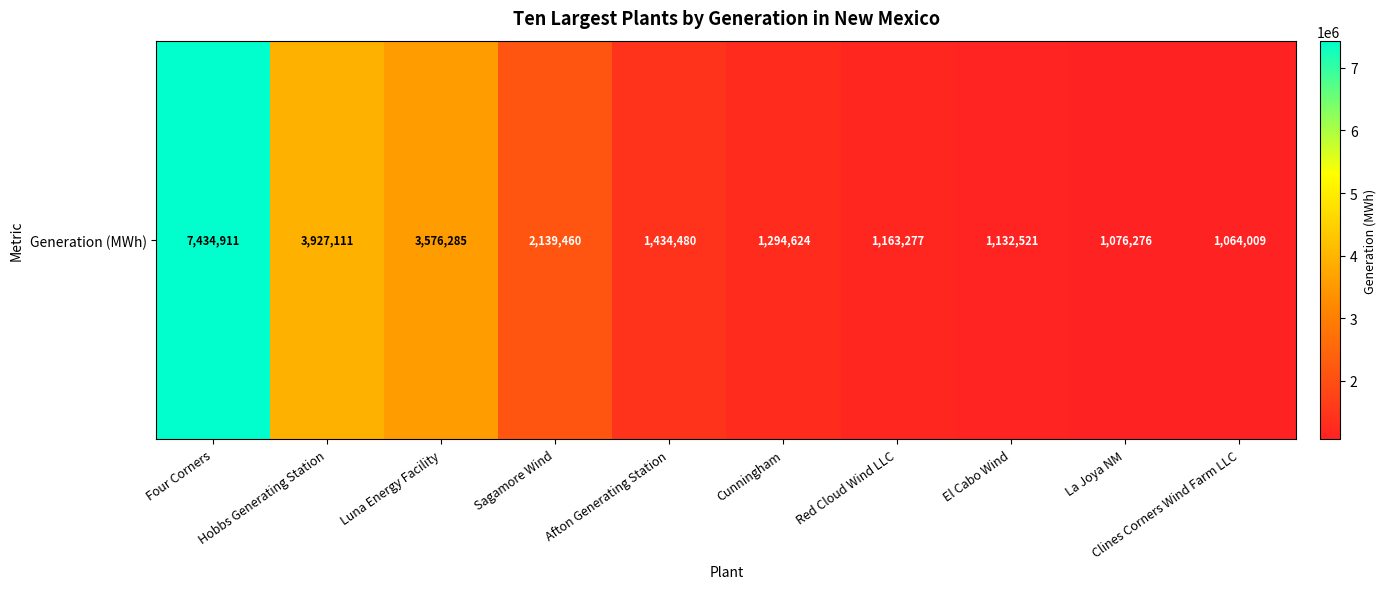

Count the number of data series in this chart.

1